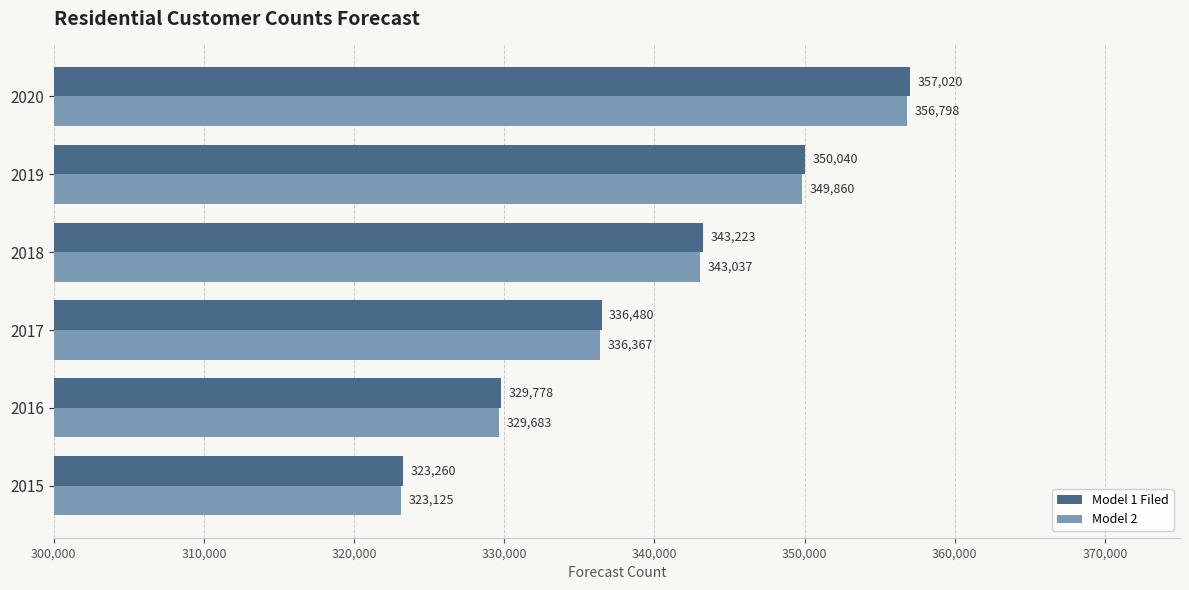

List the series in order of their overall mean, highest first.

Model 1 Filed, Model 2